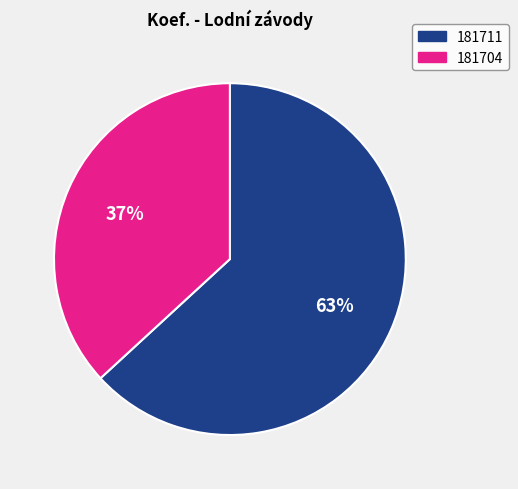

Which category has the biggest portion of the pie?

181711